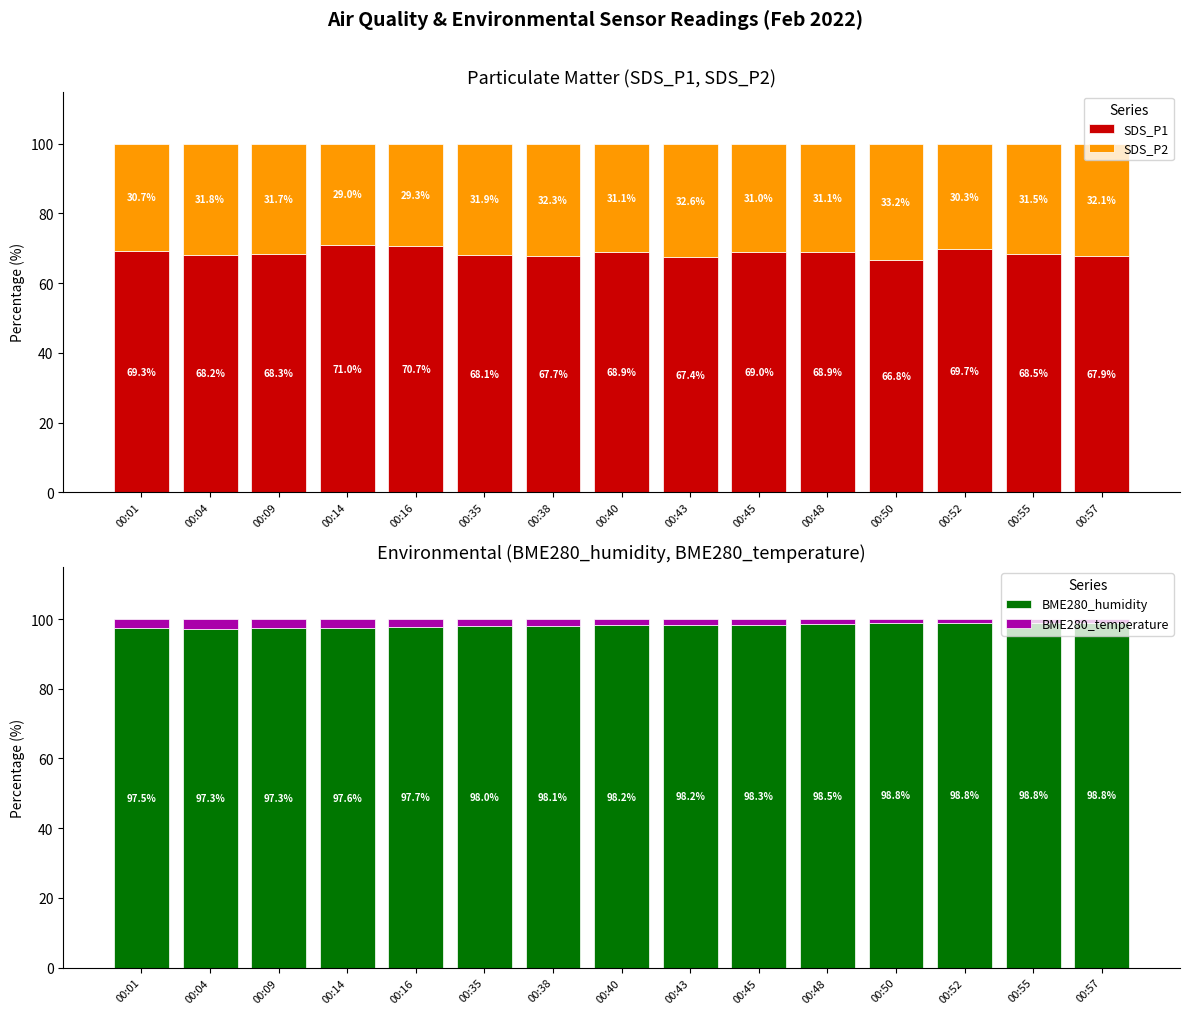

List the series in order of their peak value, highest first.

BME280_humidity, SDS_P1, SDS_P2, BME280_temperature